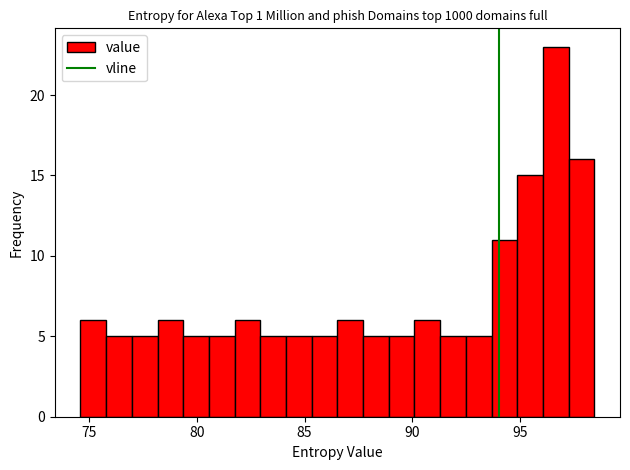

Around what value on the x-axis is the tallest bar? Give the approximate position of its centre, as read against the axis.

96.5